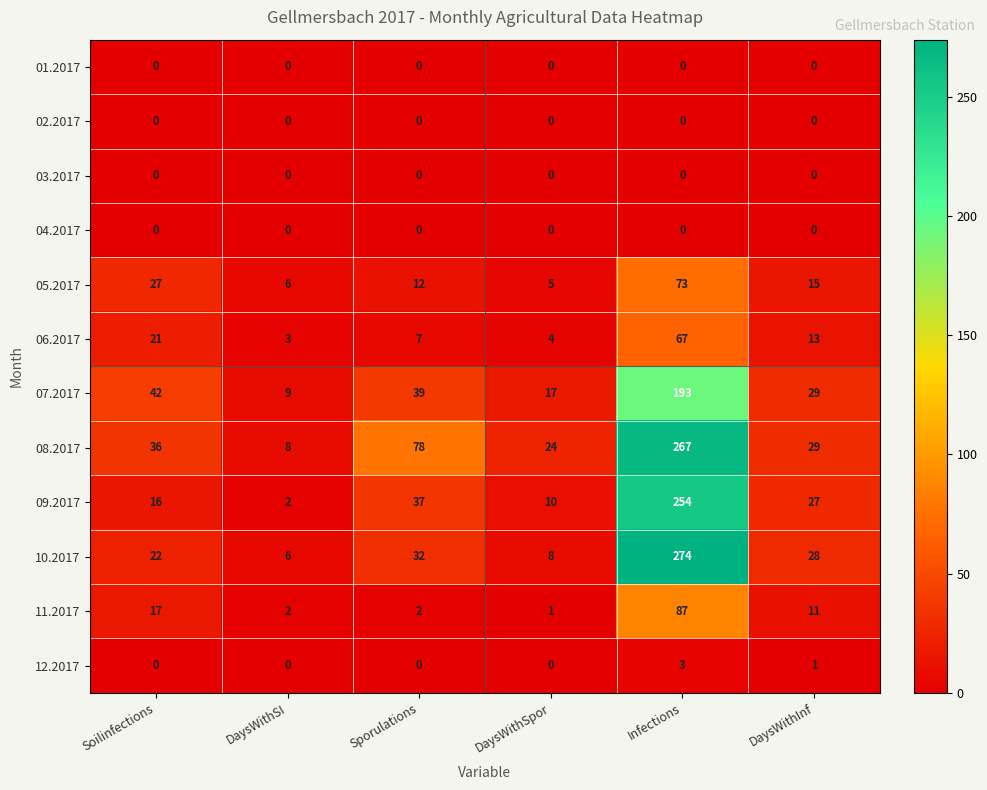

What is the average value of the 05.2017 series?

23